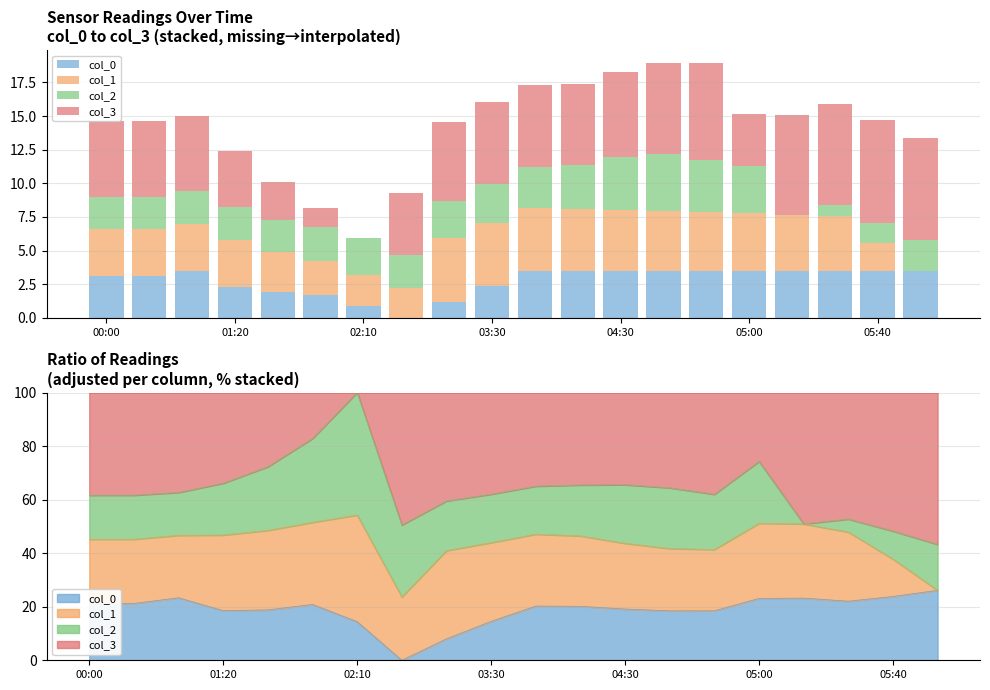

Reading left to right, extract all data points from this chart.

col_0: 3.1	3.1	3.5	2.3	1.9	1.7	0.8	0.0	1.2	2.3	3.5	3.5	3.5	3.5	3.5	3.5	3.5	3.5	3.5	3.5
col_1: 3.5	3.5	3.5	3.5	3.0	2.5	2.3	2.2	4.8	4.7	4.6	4.6	4.5	4.4	4.3	4.3	4.2	4.1	2.1	0.0
col_2: 2.4	2.4	2.4	2.4	2.4	2.5	2.7	2.5	2.7	2.9	3.1	3.3	4.0	4.3	3.9	3.5	0.0	0.8	1.5	2.3
col_3: 5.6	5.6	5.6	4.2	2.8	1.4	0.0	4.6	5.9	6.1	6.1	6.0	6.3	6.8	7.2	3.9	7.4	7.5	7.6	7.6